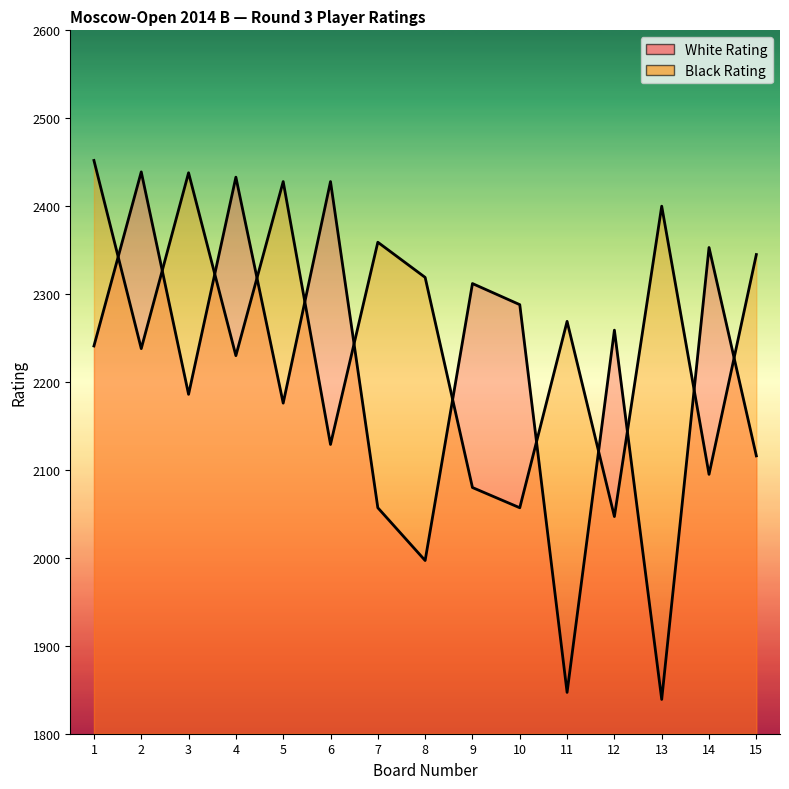

Is it true that White Rating equals 4337 at 2?

False